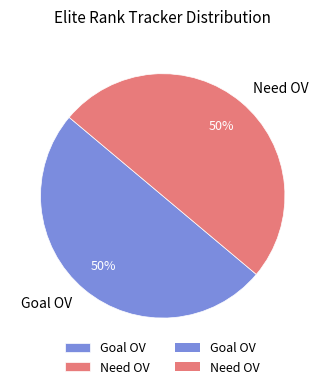

To the nearest percent, what is the average slice percentage?

50%